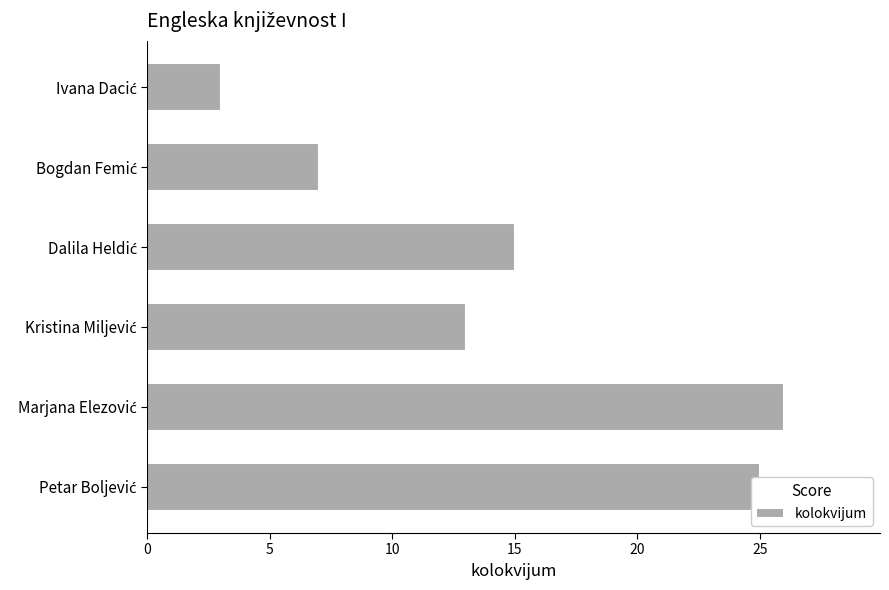

What is the difference between the maximum and minimum values?

23